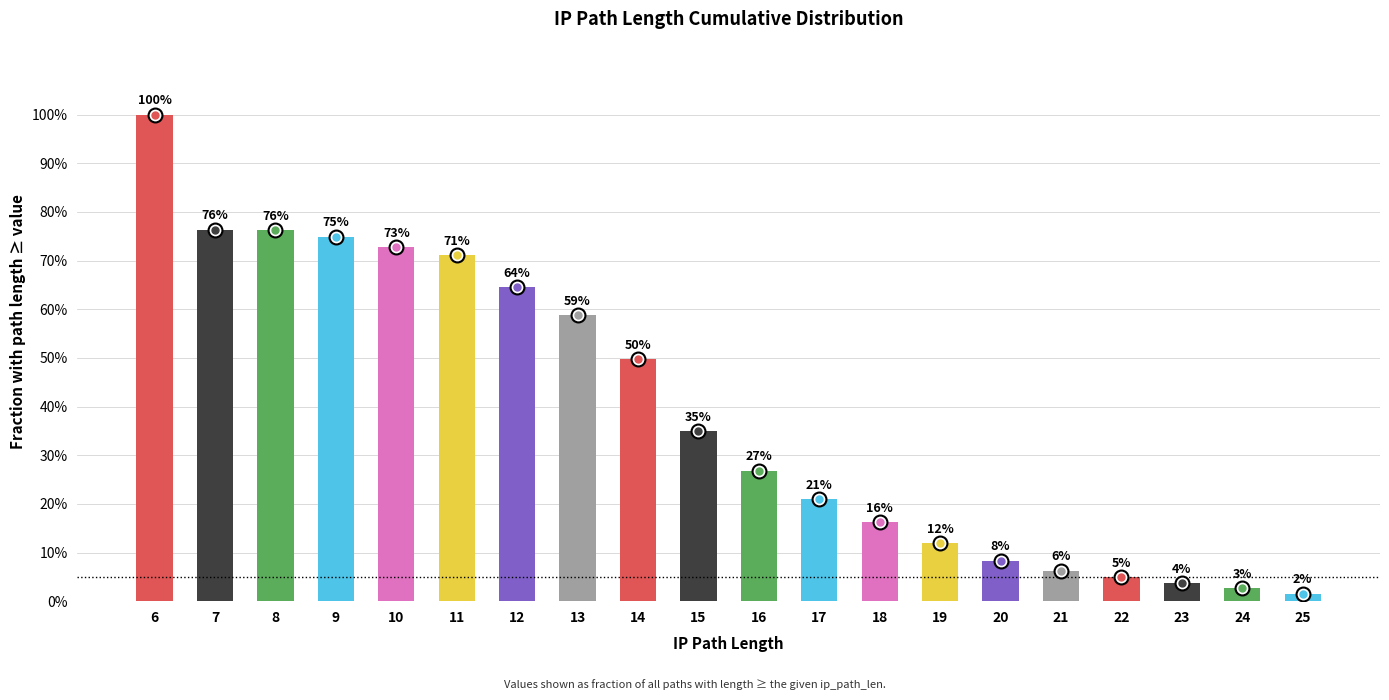

Does the chart contain any negative values?

No